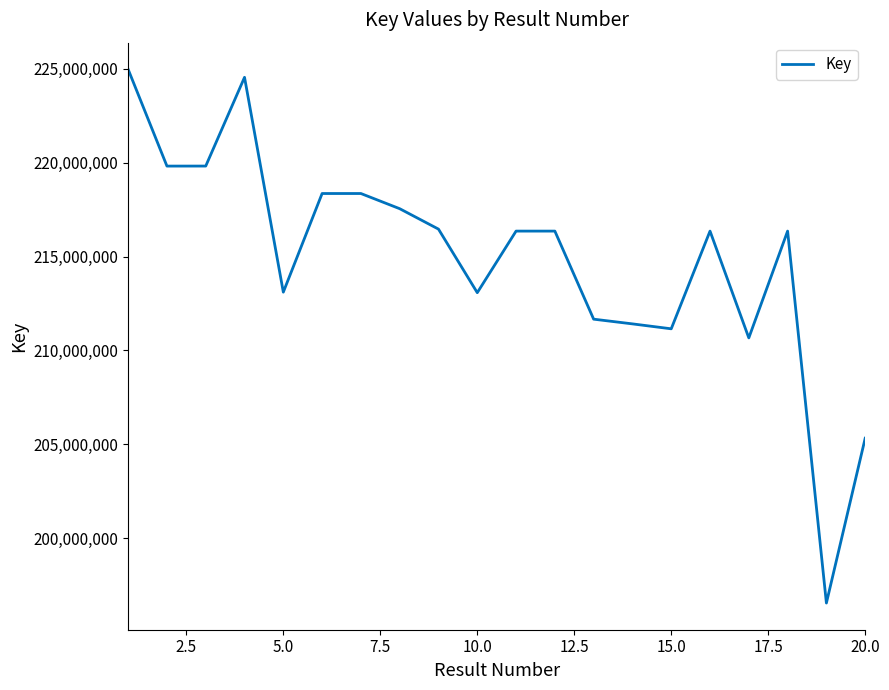

What is the smallest value displayed?

196552743